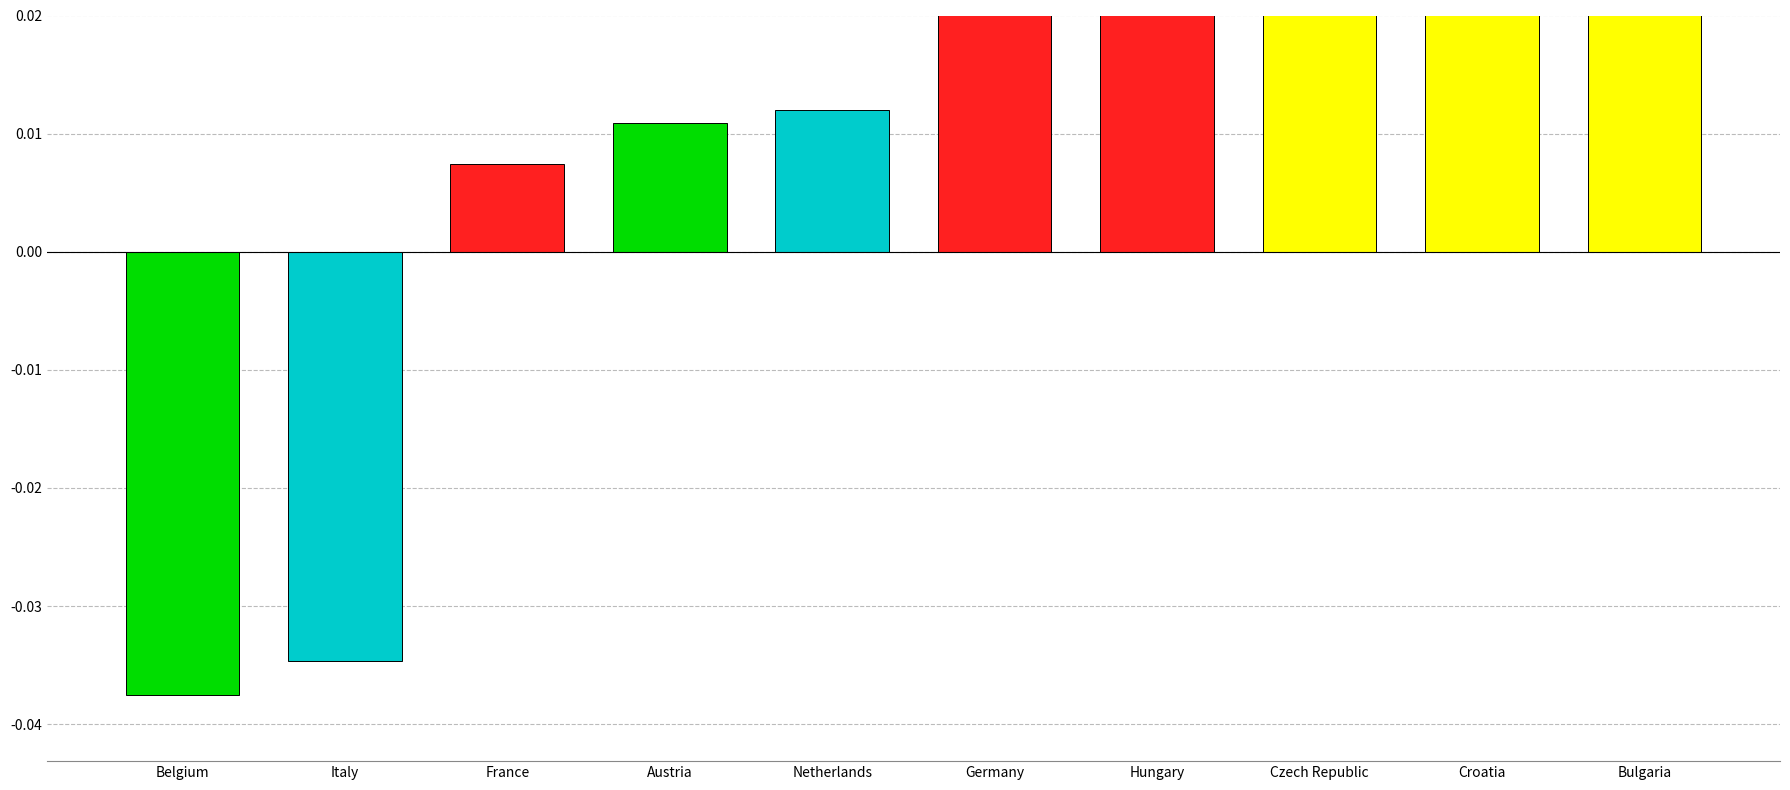

What is the sum of all values?

0.3